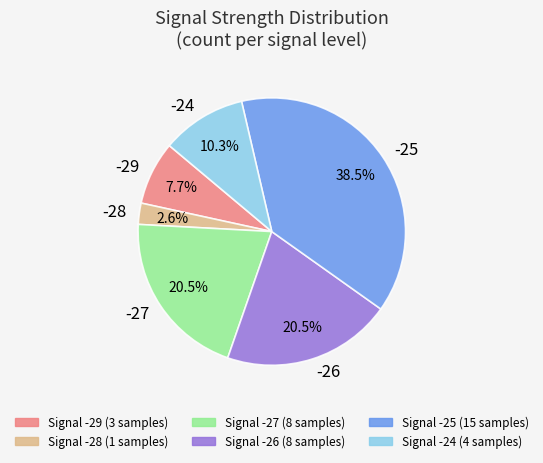

Count the number of slices in the pie.

6